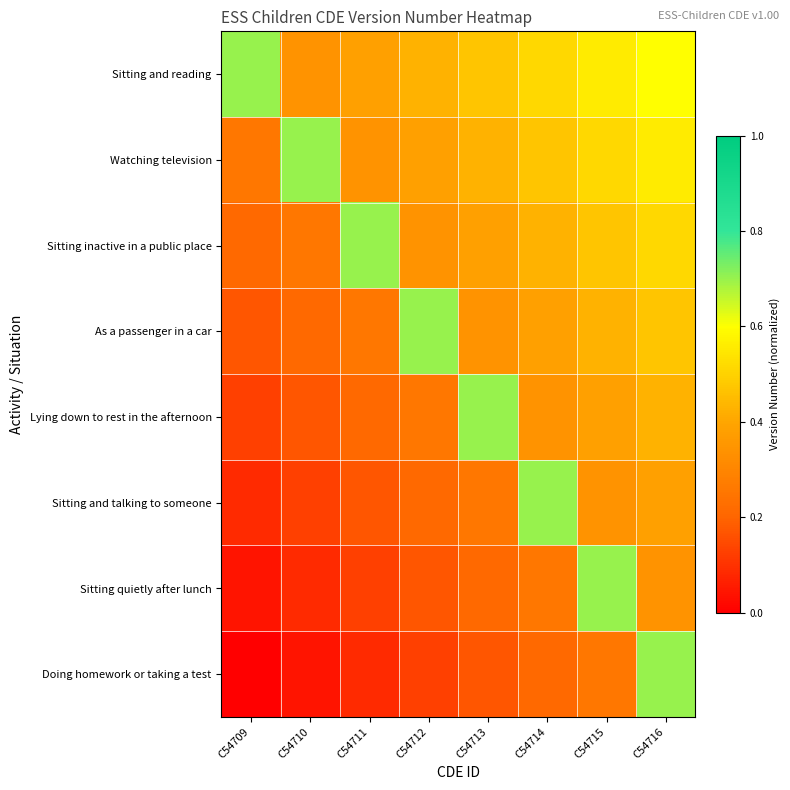

Which series has the largest total across all categories?

Sitting and reading